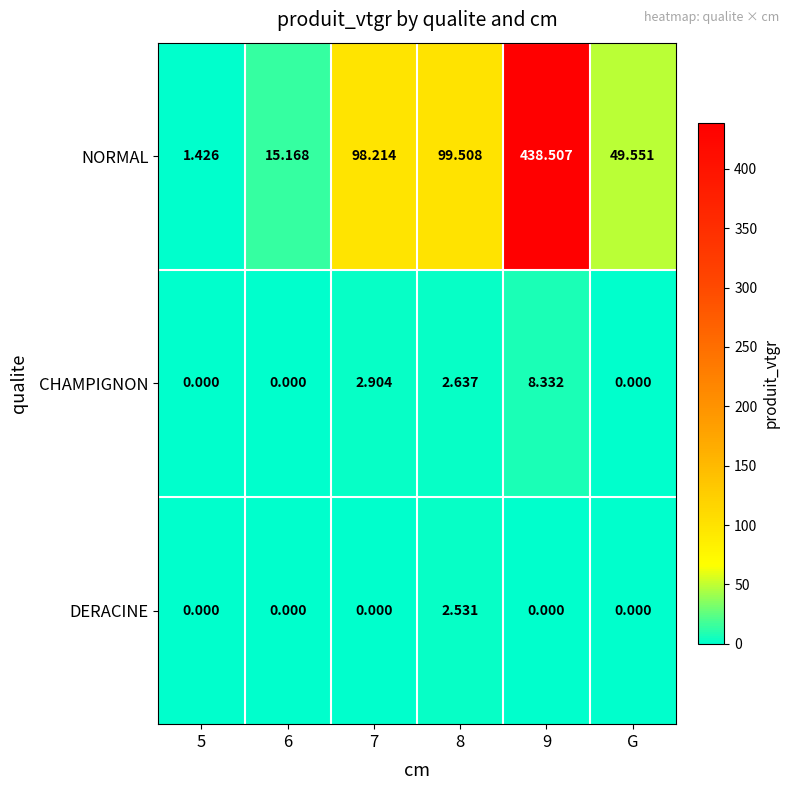

At 9, list the series in order from largest to smallest.

NORMAL, CHAMPIGNON, DERACINE